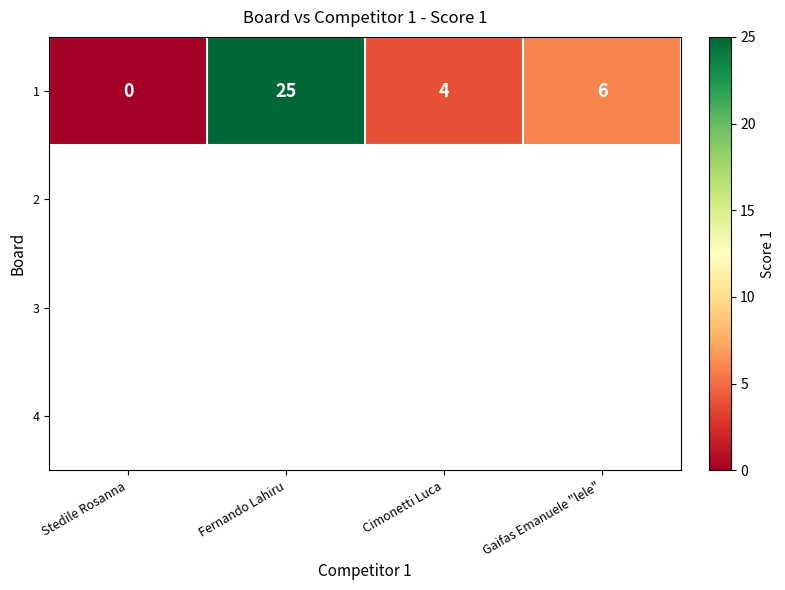

What is the change in value from Fernando Lahiru to Cimonetti Luca?

-21